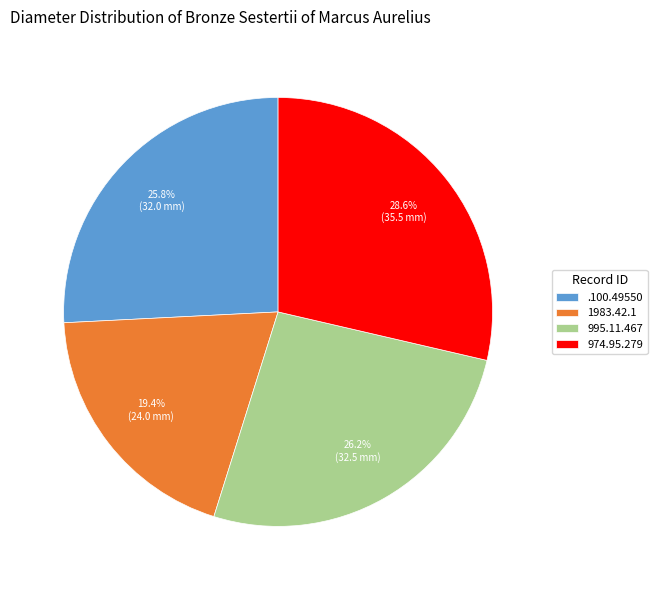

Which has a higher value, .100.49550 or 974.95.279?

974.95.279